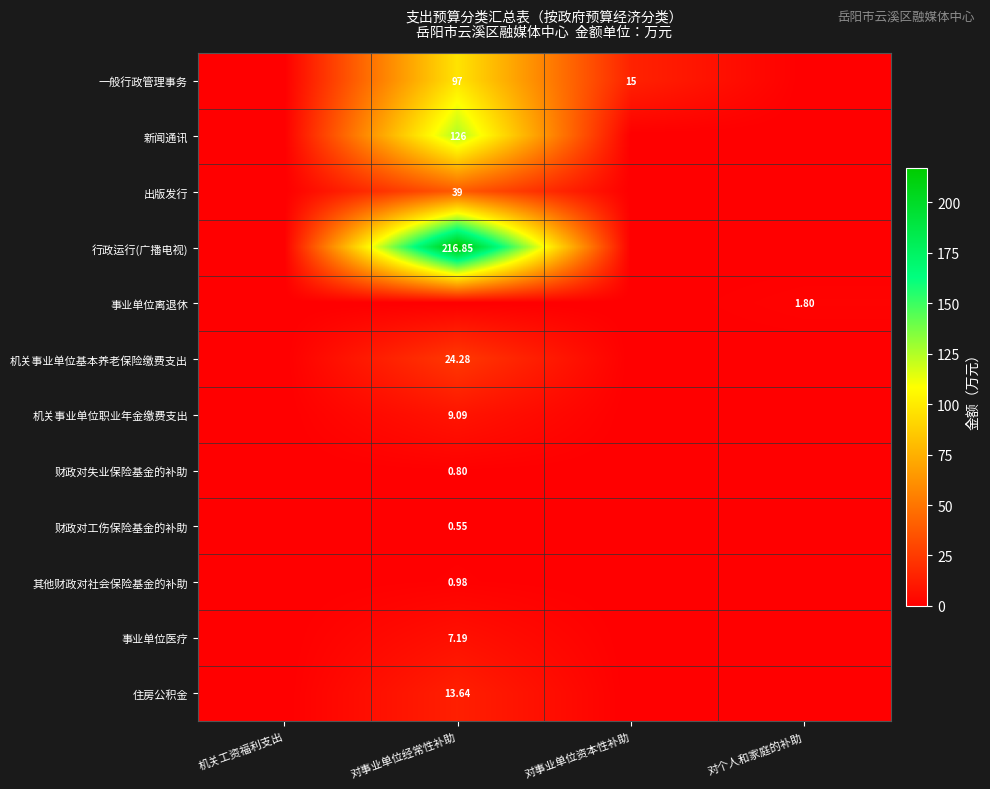

What is the approximate value of 事业单位医疗 at 对事业单位经常性补助?

7.2